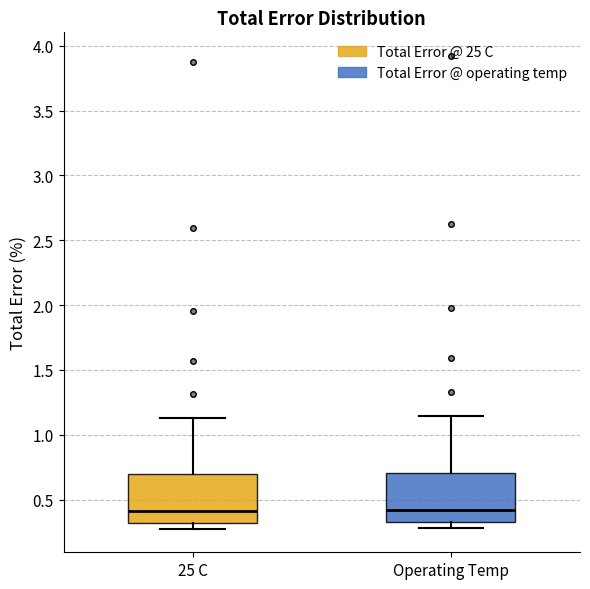

Where does the median line of the box for Operating Temp sit on the y-axis? The values are not printed on the chart, so give them approximately, as read against the axis.

0.40